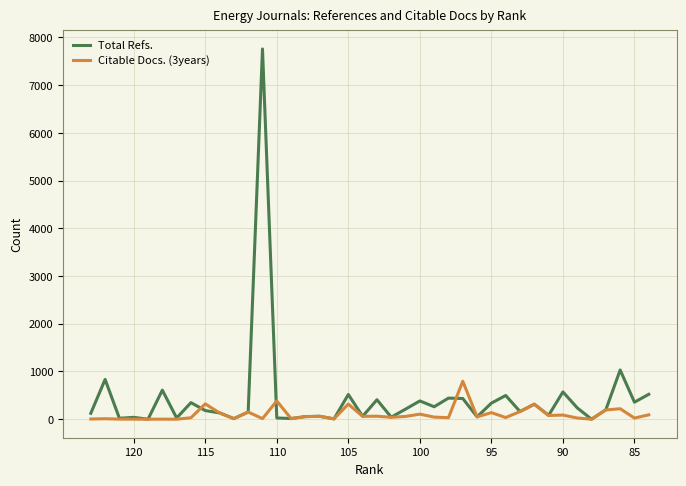

Reading left to right, list all the values displayed in this chart.

Total Refs.: 124	833	20	39	0	609	26	347	181	132	13	150	7759	26	14	55	61	7	518	60	408	43	211	383	261	442	434	50	337	497	161	315	81	572	238	0	198	1031	357	522
Citable Docs. (3years): 4	10	2	1	0	1	0	30	321	132	11	150	12	383	12	54	61	7	317	60	63	40	58	106	44	32	795	49	138	35	160	313	78	87	25	0	194	219	24	92